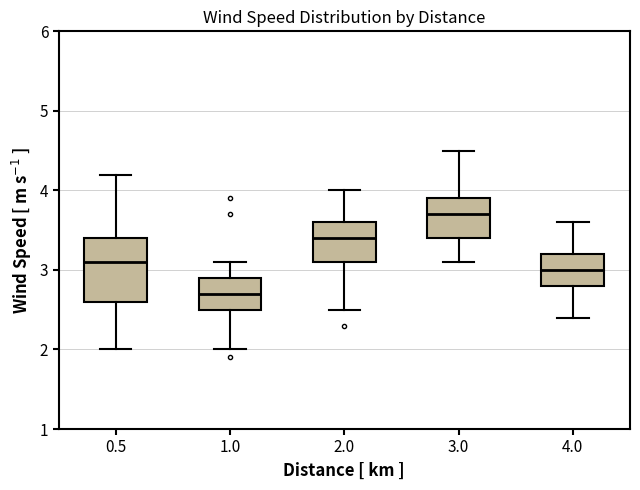

Reading left to right, read every box against the y-axis: the position of its median line, the range the box covers, and the ends of its whiskers. The values are not printed on the chart, so give them approximately, as read against the axis.

0.5: median 3.1, box 2.6 to 3.4, whiskers 2.0 to 4.2
1.0: median 2.7, box 2.5 to 2.9, whiskers 2.0 to 3.1
2.0: median 3.4, box 3.1 to 3.6, whiskers 2.5 to 4.0
3.0: median 3.7, box 3.4 to 3.9, whiskers 3.1 to 4.5
4.0: median 3.0, box 2.8 to 3.2, whiskers 2.4 to 3.6